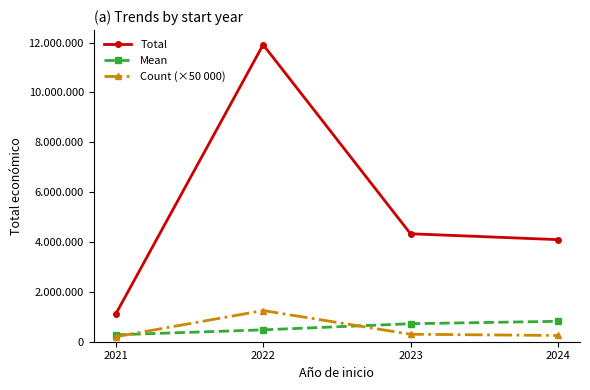

What is the sum of the Total values at 2024 and 2022?

16010501.0